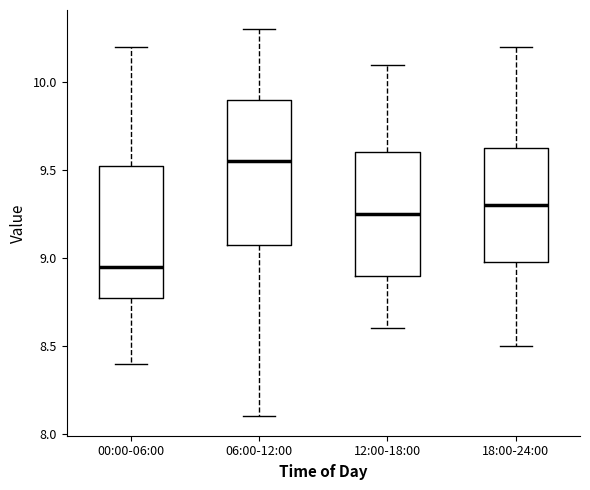

Reading left to right, transcribe this box plot: for each box, give where its median line is, the range the box spans, and where its two whiskers end, as read against the y-axis. The values are not printed on the chart, so give them approximately, as read against the axis.

00:00-06:00: median 8.95, box 8.80 to 9.55, whiskers 8.40 to 10.20
06:00-12:00: median 9.55, box 9.10 to 9.90, whiskers 8.10 to 10.30
12:00-18:00: median 9.25, box 8.90 to 9.60, whiskers 8.60 to 10.10
18:00-24:00: median 9.30, box 9.00 to 9.65, whiskers 8.50 to 10.20